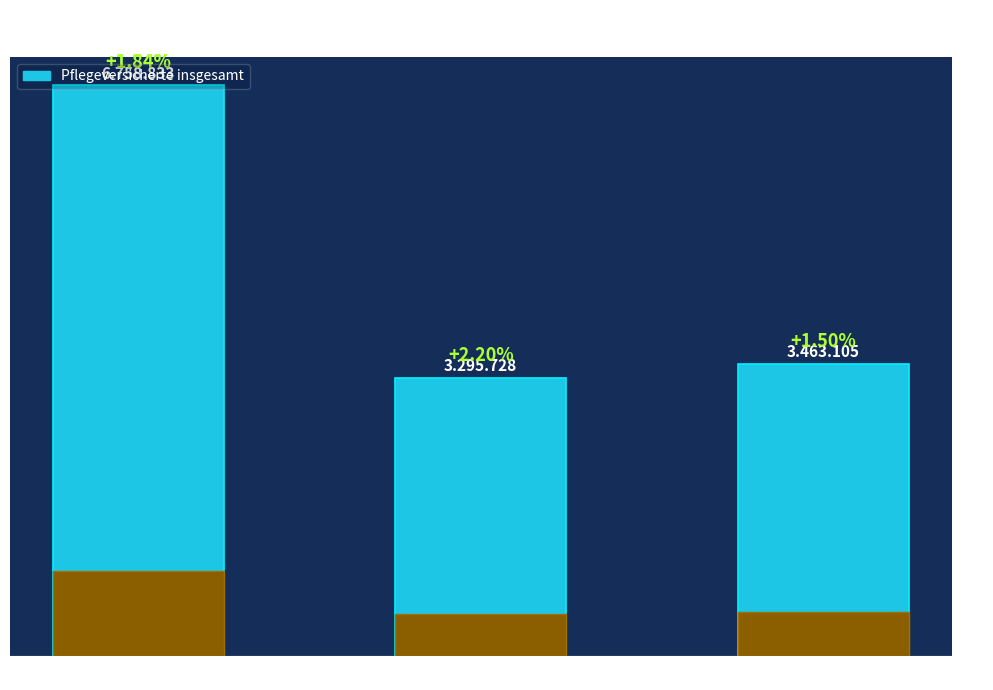

The value at weiblich is 3463105. True or false?

True